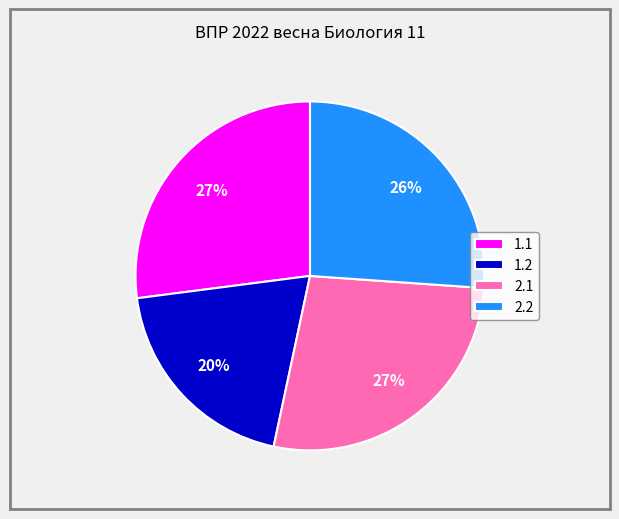

Do 1.2 and 2.1 together represent more than half of the pie?

No